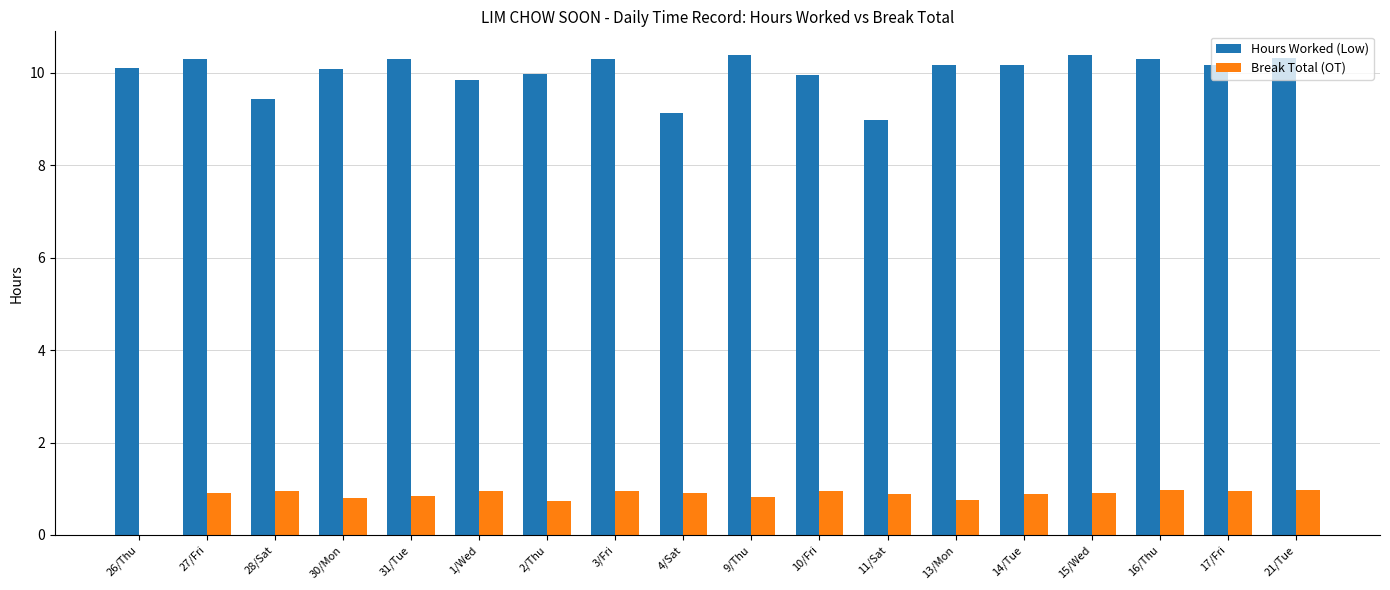

What is the maximum value for Break Total (OT)?

1.0